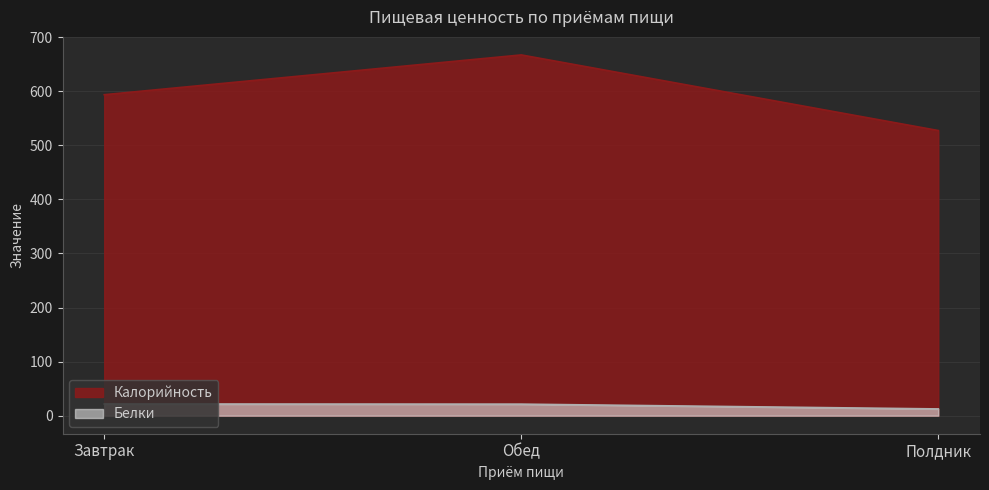

What is the value of the Калорийность point at the 2nd from the left?

667.3